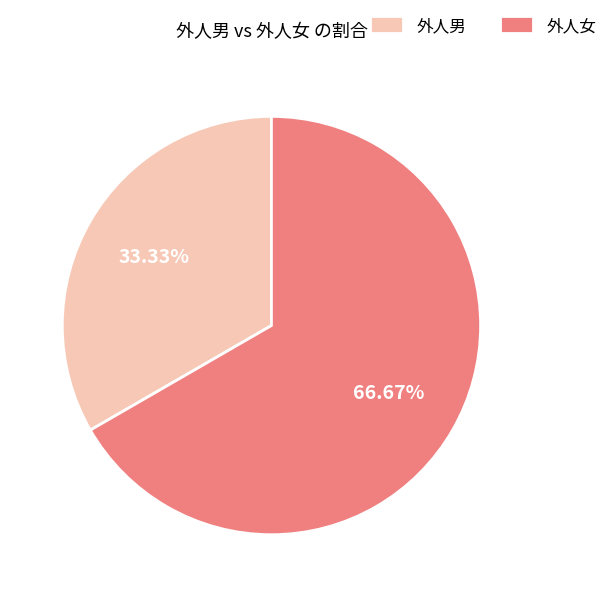

What is the ratio of the value at 外人女 to the value at 外人男?

2.0